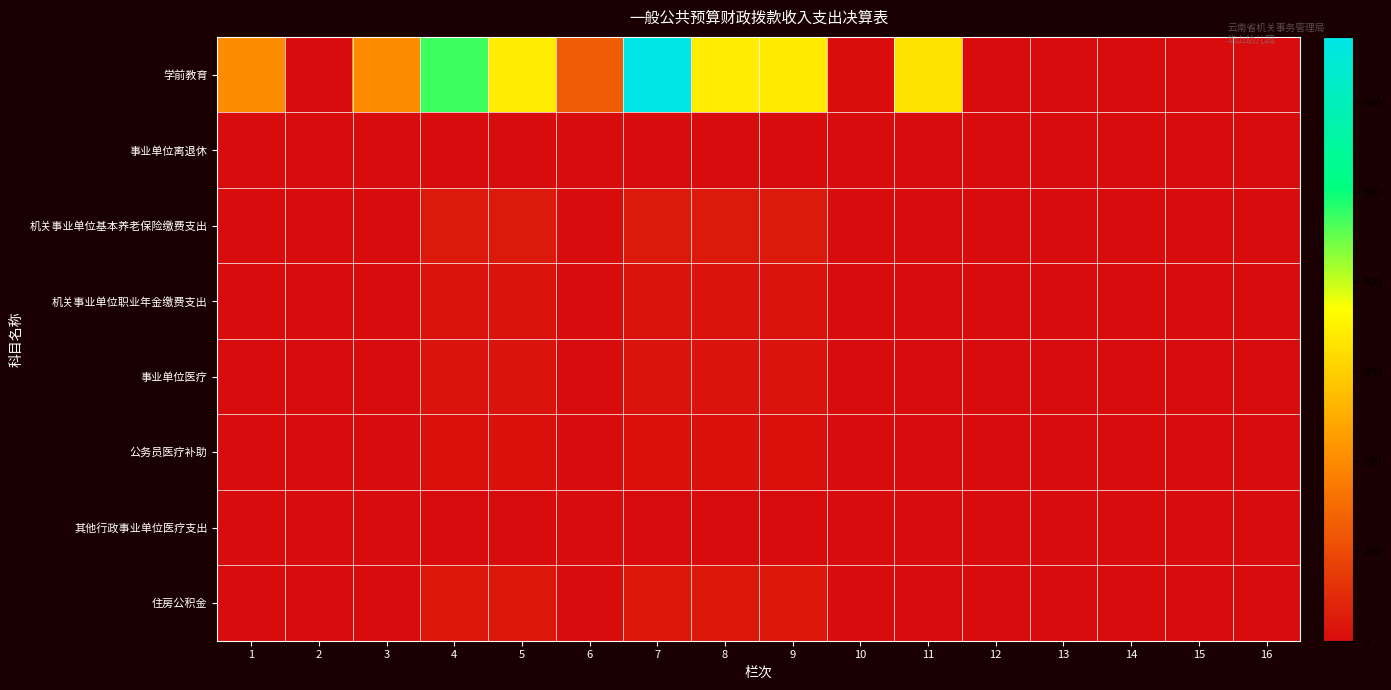

List the series in order of their peak value, highest first.

学前教育, 机关事业单位基本养老保险缴费支出, 住房公积金, 事业单位医疗, 机关事业单位职业年金缴费支出, 公务员医疗补助, 事业单位离退休, 其他行政事业单位医疗支出